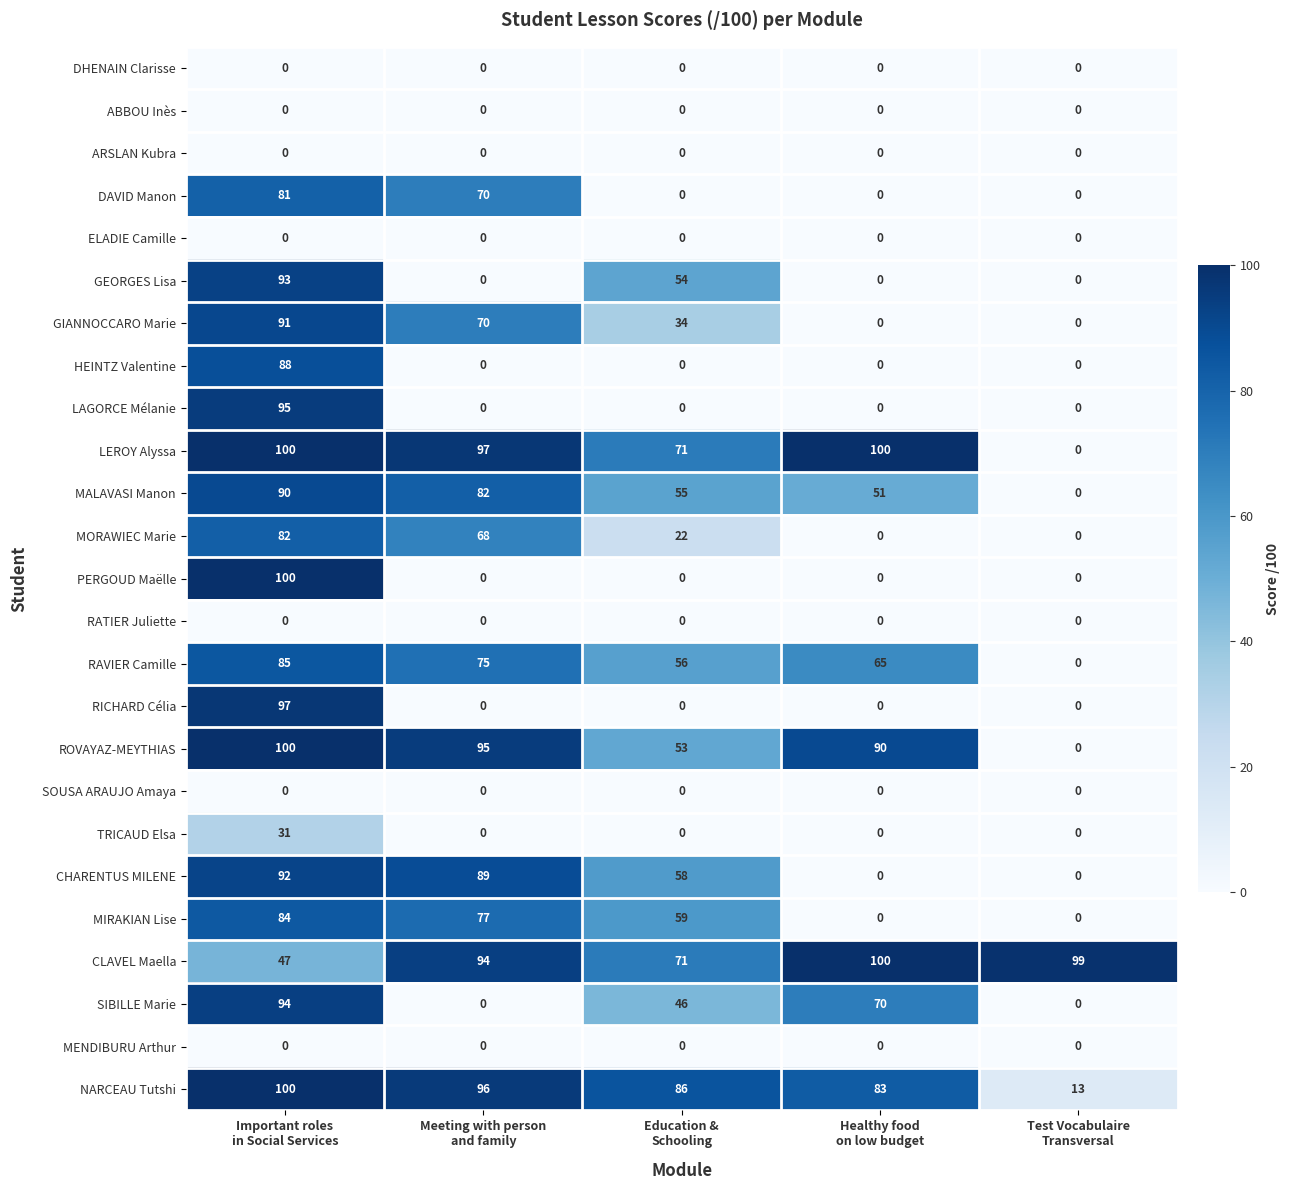

What is the maximum value shown in the chart?

100